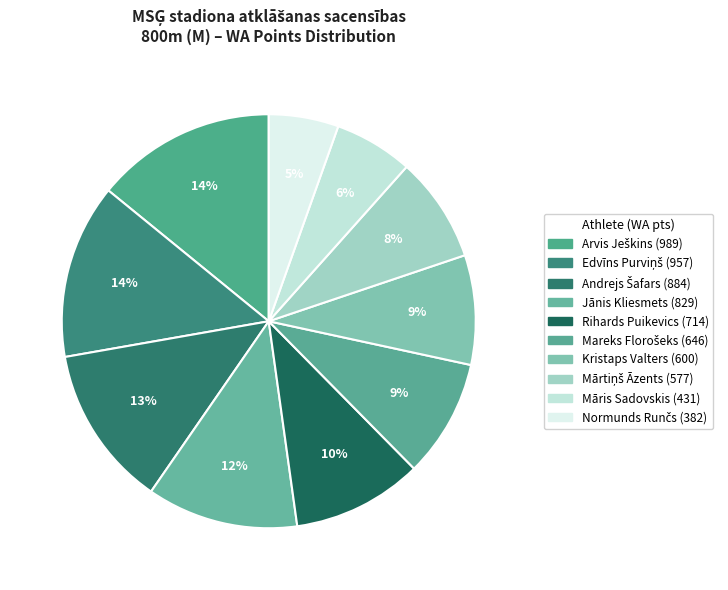

How many segments does this pie chart have?

10